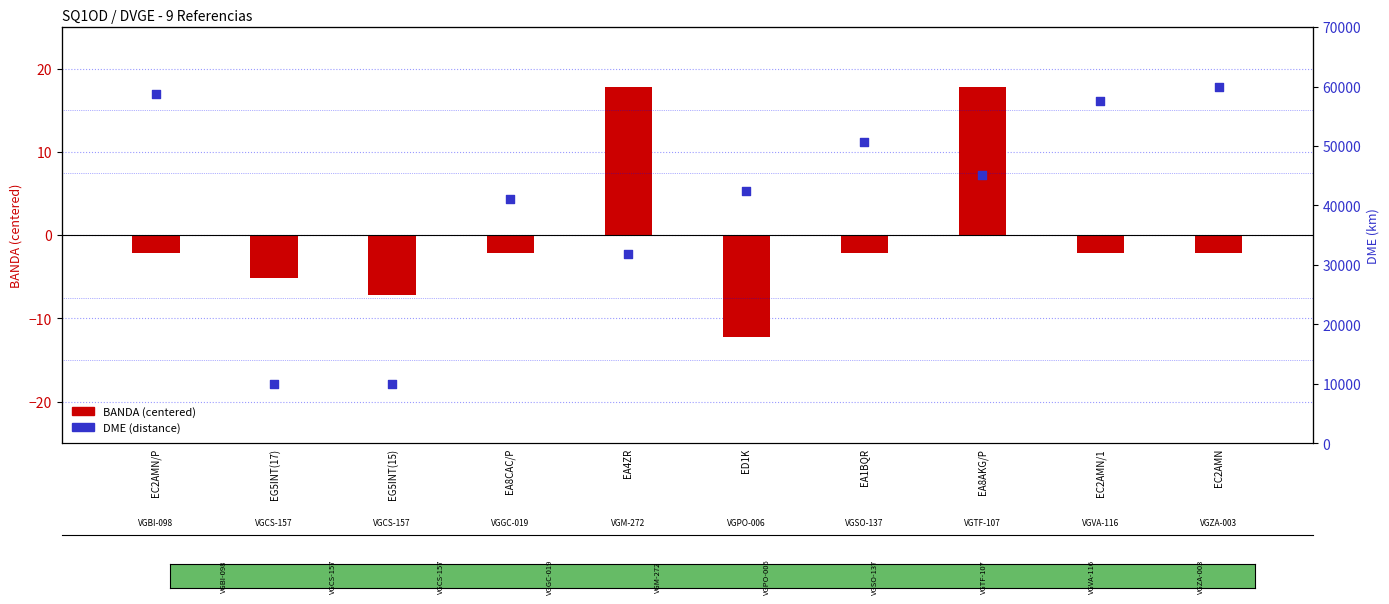

What are all the series names shown in the legend?

BANDA (centered), DME (distance)